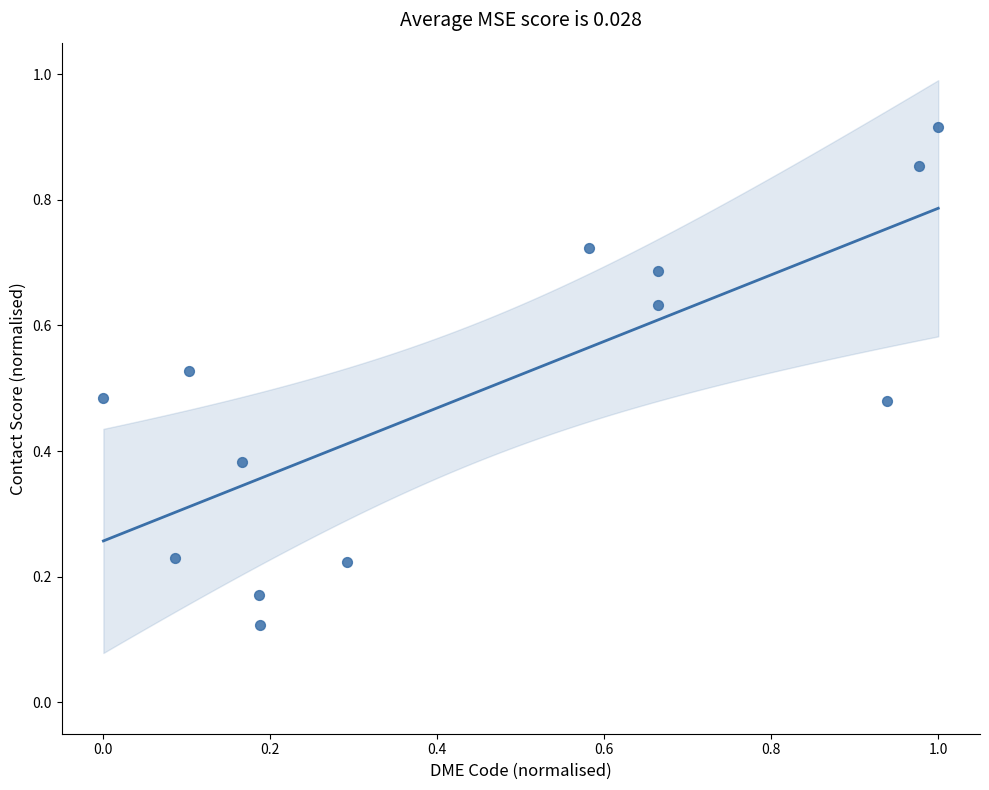

What is the range of Y values (max minus min)?

0.8